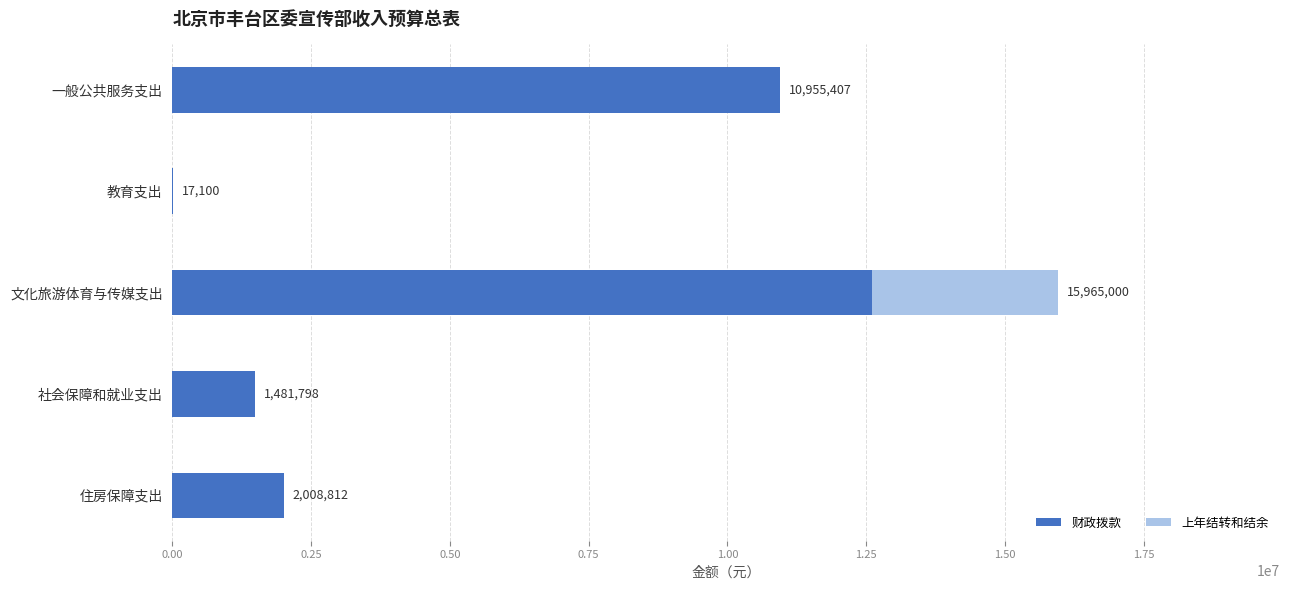

What is the sum of the 财政拨款 values at 教育支出 and 住房保障支出?

2025912